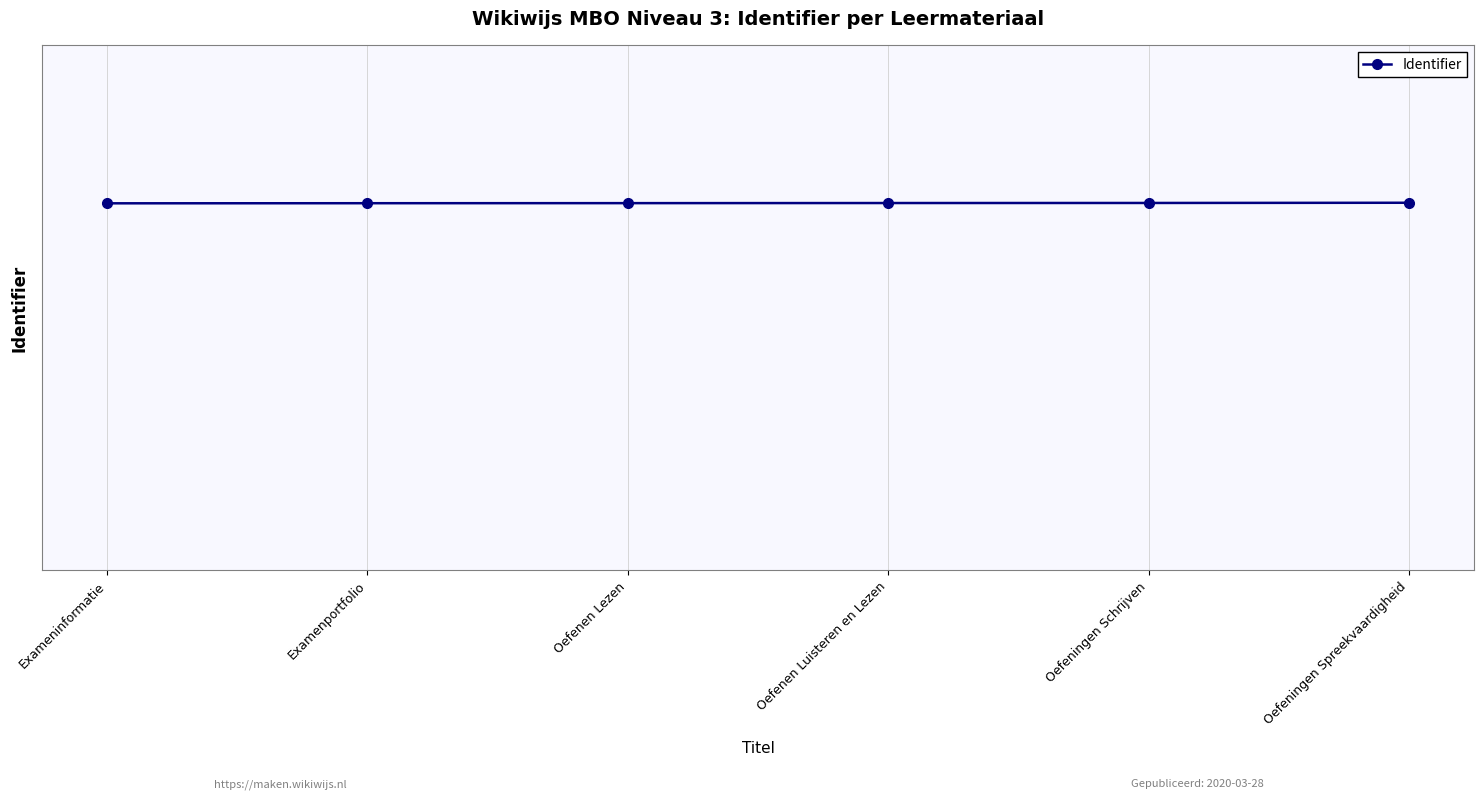

Rank the categories by value from highest to lowest.

Oefeningen Spreekvaardigheid, Oefeningen Schrijven, Oefenen Luisteren en Lezen, Oefenen Lezen, Examenportfolio, Exameninformatie